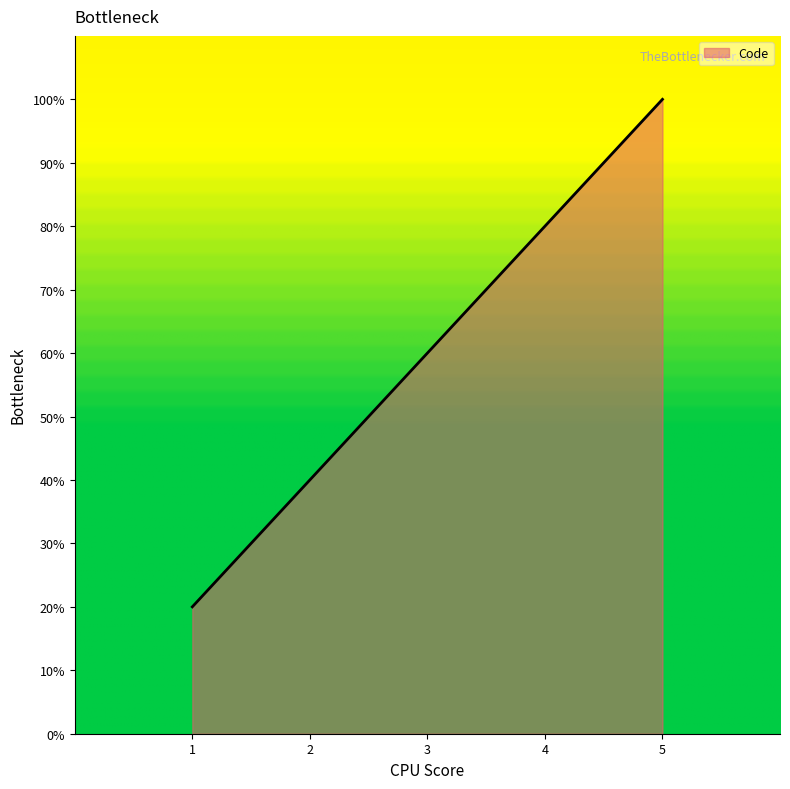

Does the chart have visible grid lines?

No